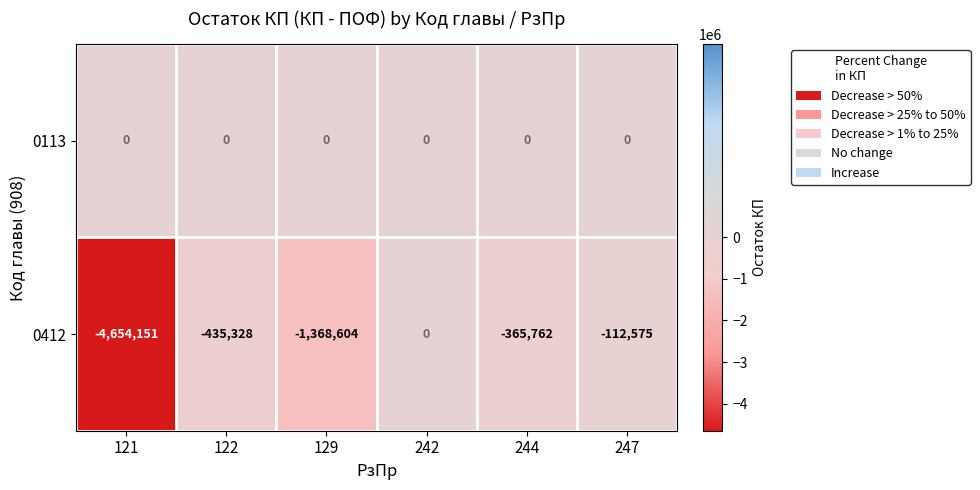

At which category does the chart reach its minimum across all series?

121